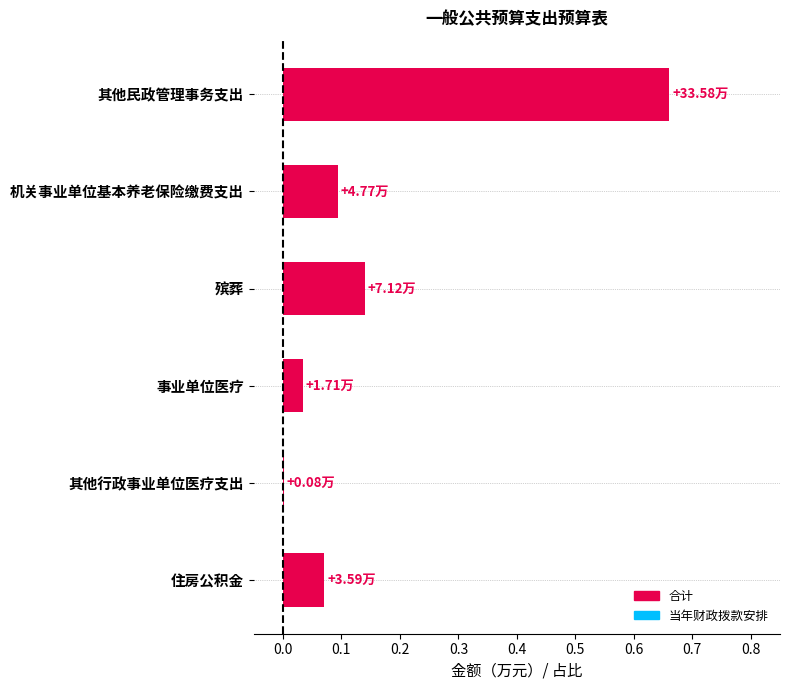

What is the sum of all values?

1.0